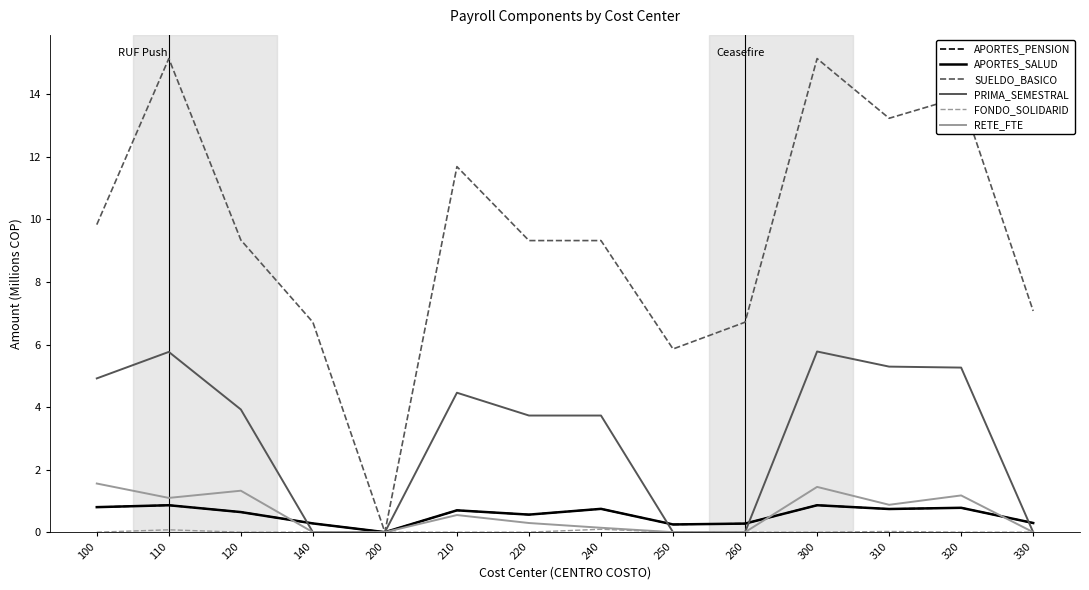

Is this an area chart (filled region under the line)?

No